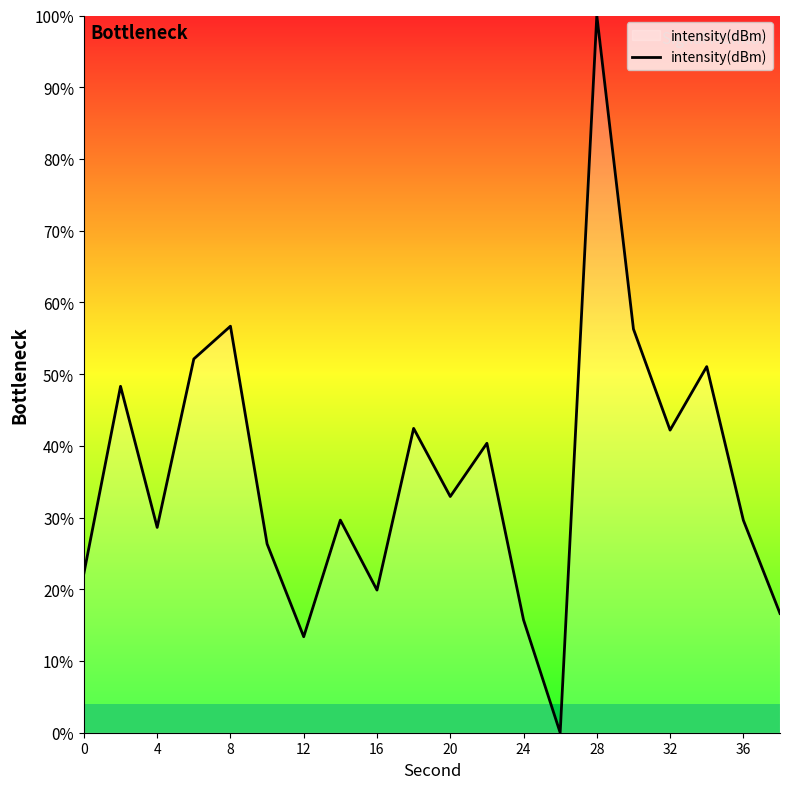

Does the chart have visible grid lines?

No